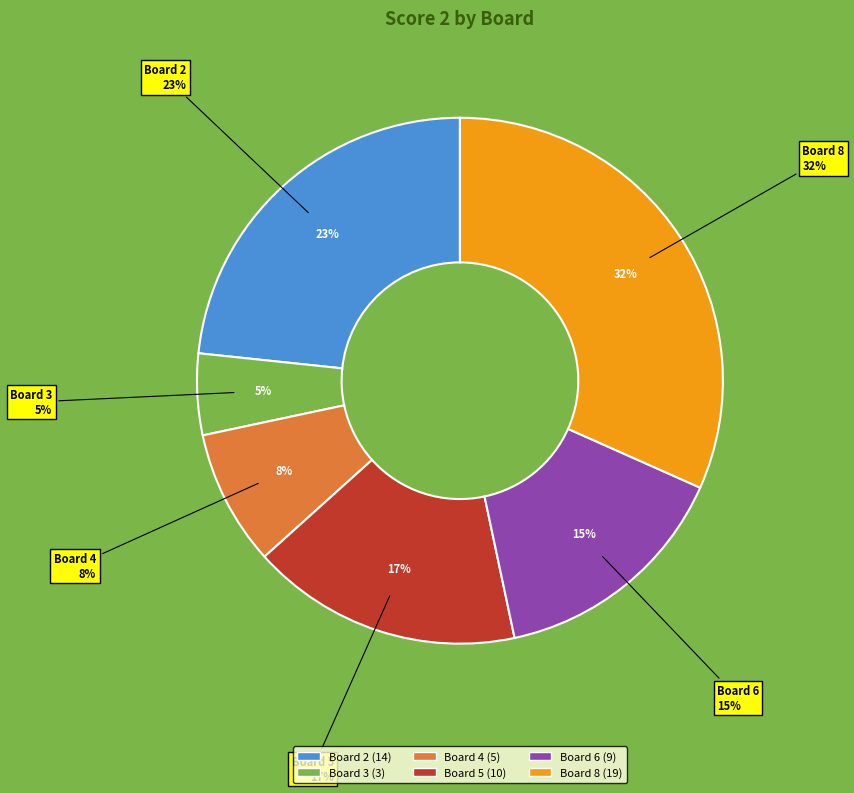

Which slice is the largest?

8